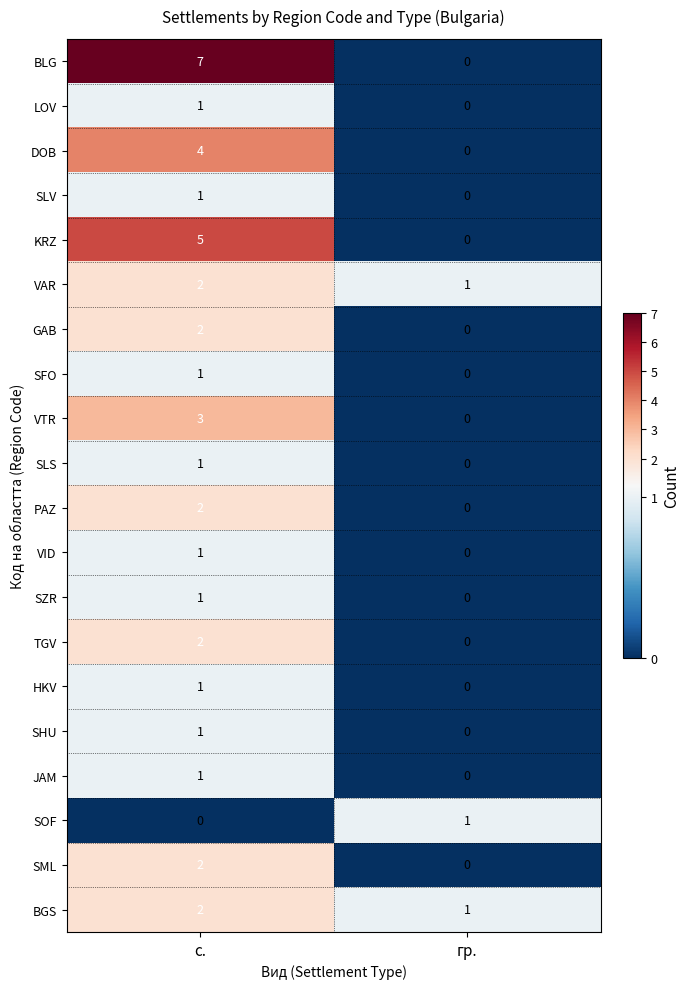

What is the difference between the highest and lowest values at с.?

7